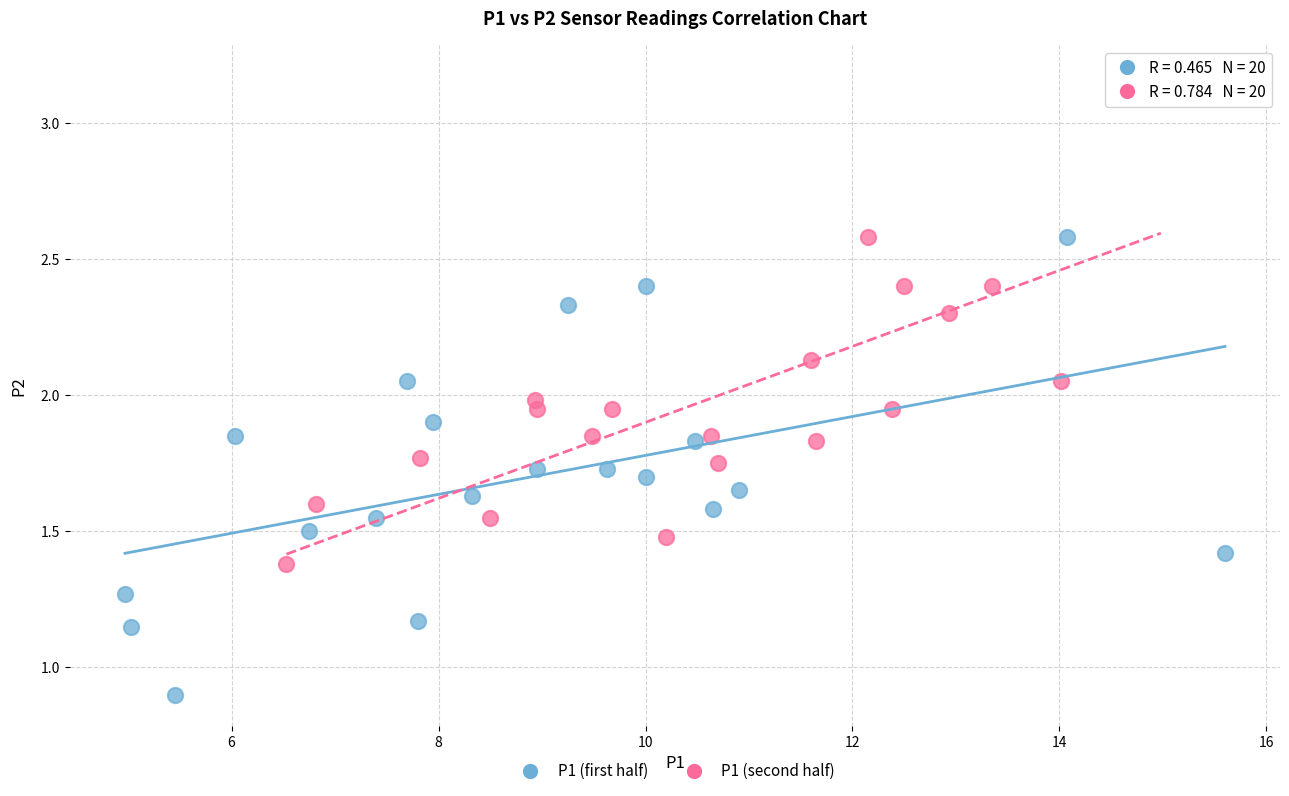

Which series contains the highest Y value?

P1 (second half)